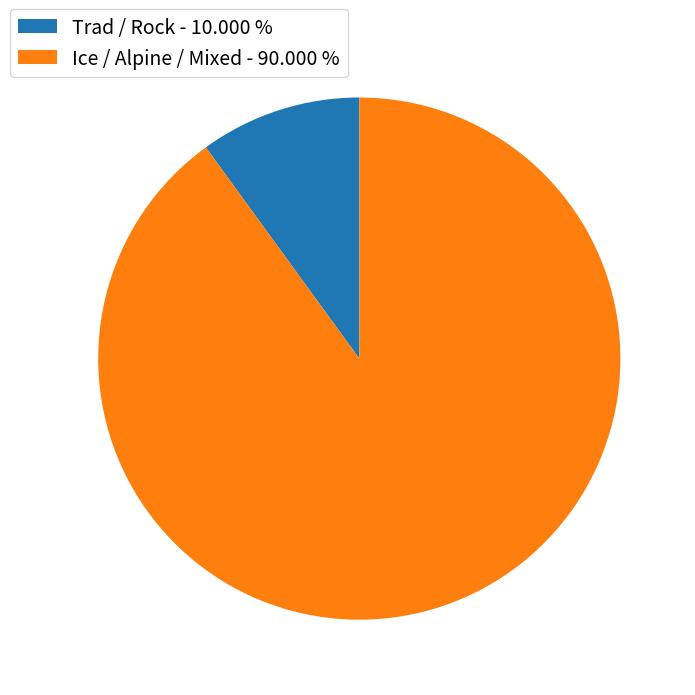

Count the number of slices in the pie.

2